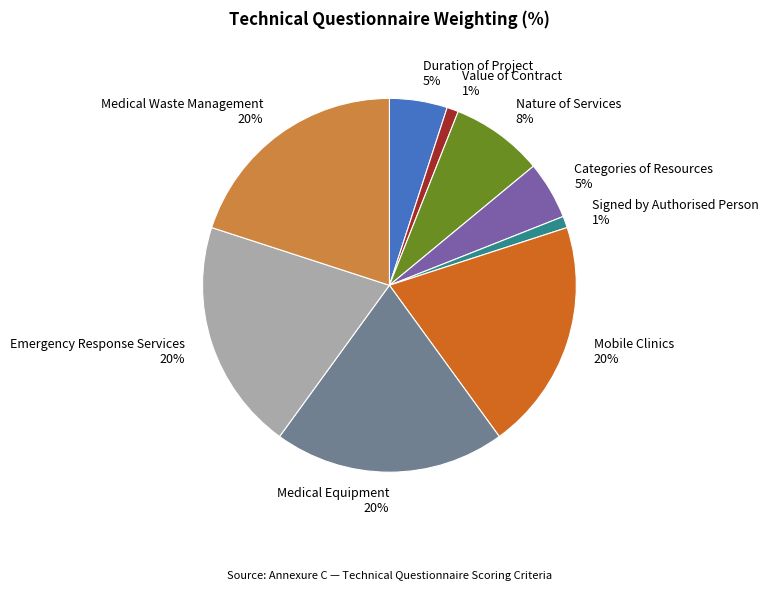

How many segments does this pie chart have?

9